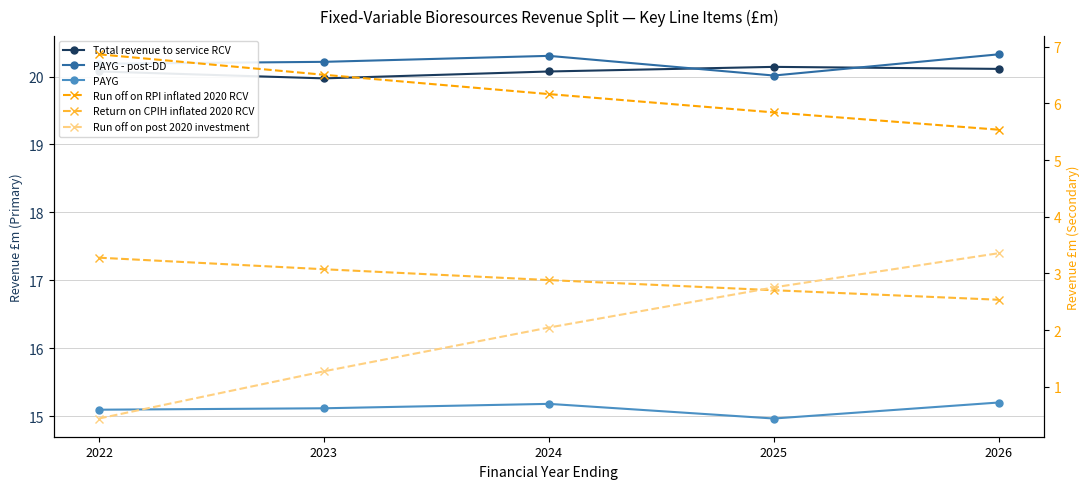

Which category has the highest value in the Run off on RPI inflated 2020 RCV series?

2022